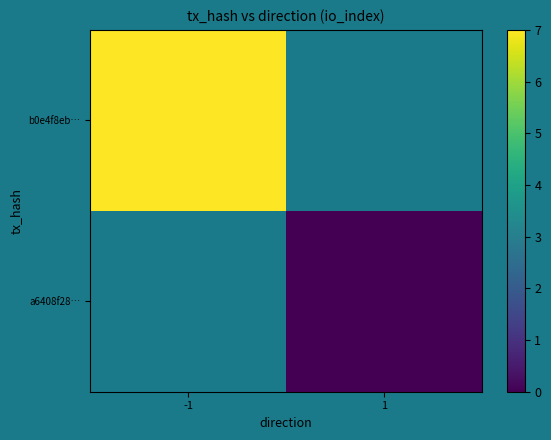

Count the number of data series in this chart.

2